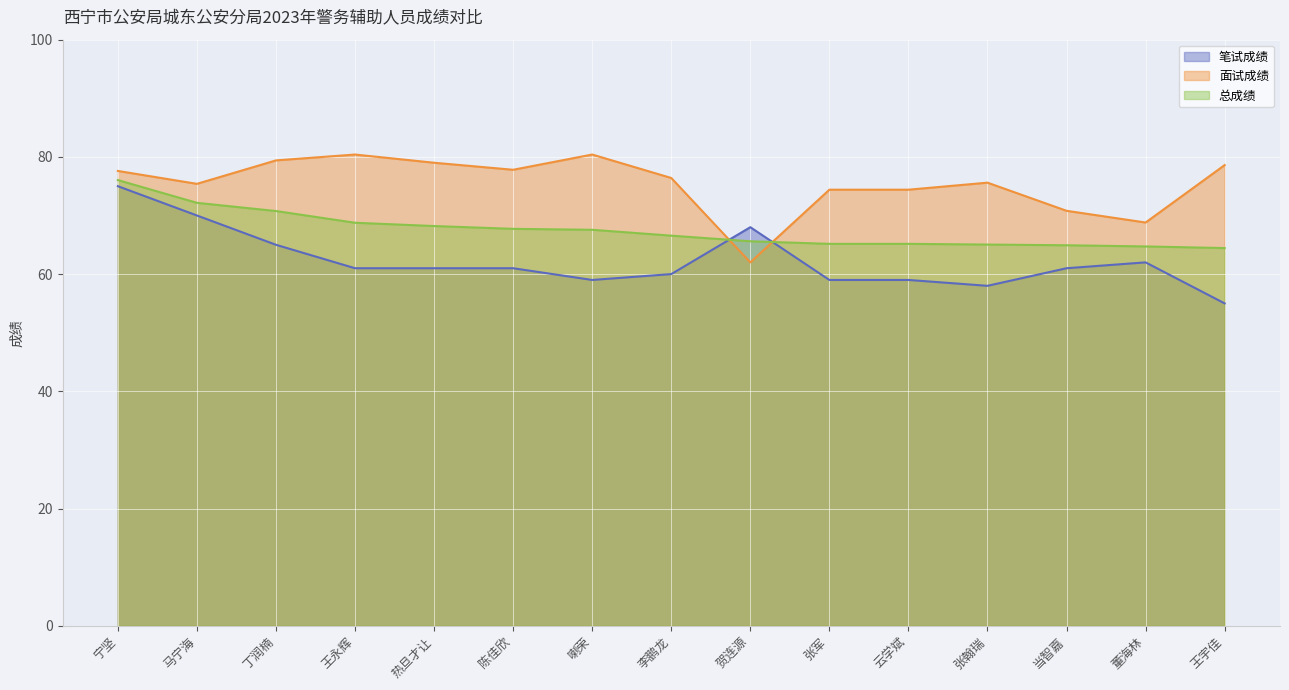

Reading left to right, what are all the values shown in this chart?

笔试成绩: 宁坚=75.0	马宁海=70.0	丁润楠=65.0	王永辉=61.0	热旦才让=61.0	陈佳欣=61.0	喇荣=59.0	李鹏龙=60.0	贺连源=68.0	张军=59.0	云学斌=59.0	张翰瑞=58.0	当智嘉=61.0	董海林=62.0	王宇佳=55.0
面试成绩: 宁坚=77.6	马宁海=75.4	丁润楠=79.4	王永辉=80.4	热旦才让=79.0	陈佳欣=77.8	喇荣=80.4	李鹏龙=76.4	贺连源=62.0	张军=74.4	云学斌=74.4	张翰瑞=75.6	当智嘉=70.8	董海林=68.8	王宇佳=78.6
总成绩: 宁坚=76.0	马宁海=72.2	丁润楠=70.8	王永辉=68.8	热旦才让=68.2	陈佳欣=67.7	喇荣=67.6	李鹏龙=66.6	贺连源=65.6	张军=65.2	云学斌=65.2	张翰瑞=65.0	当智嘉=64.9	董海林=64.7	王宇佳=64.4